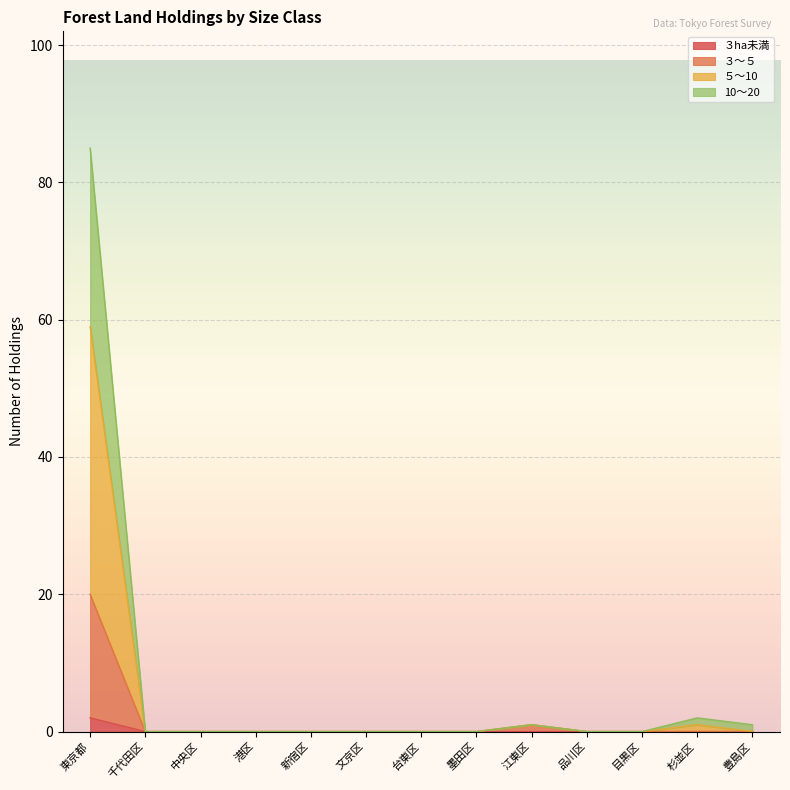

Rank the categories by ３～５ value from lowest to highest.

千代田区, 中央区, 港区, 新宿区, 文京区, 台東区, 墨田区, 品川区, 目黒区, 杉並区, 豊島区, 江東区, 東京都